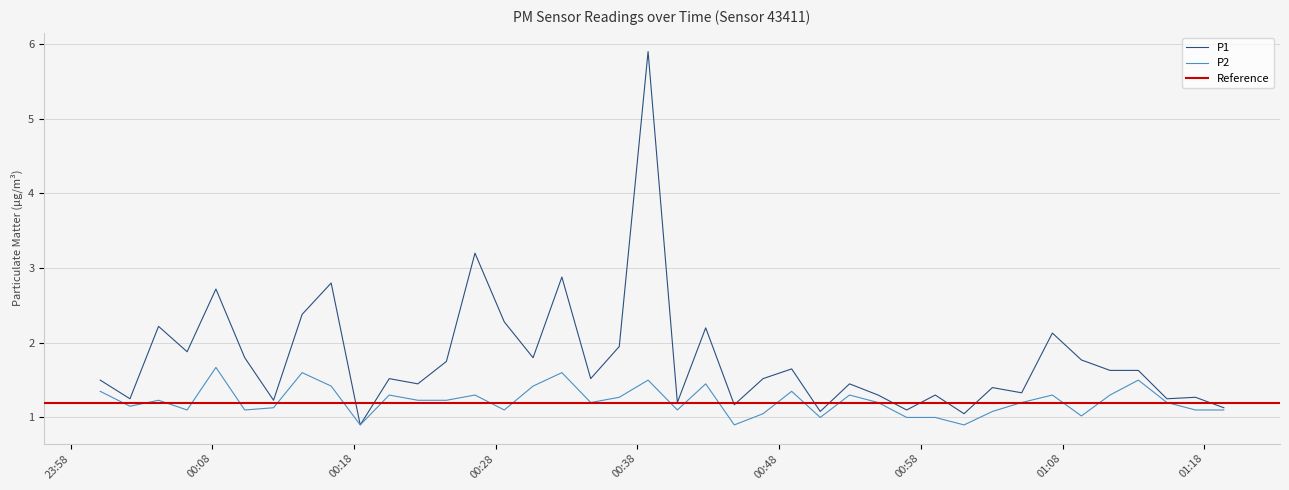

True or false: P1 and P2 cross at least once.

False